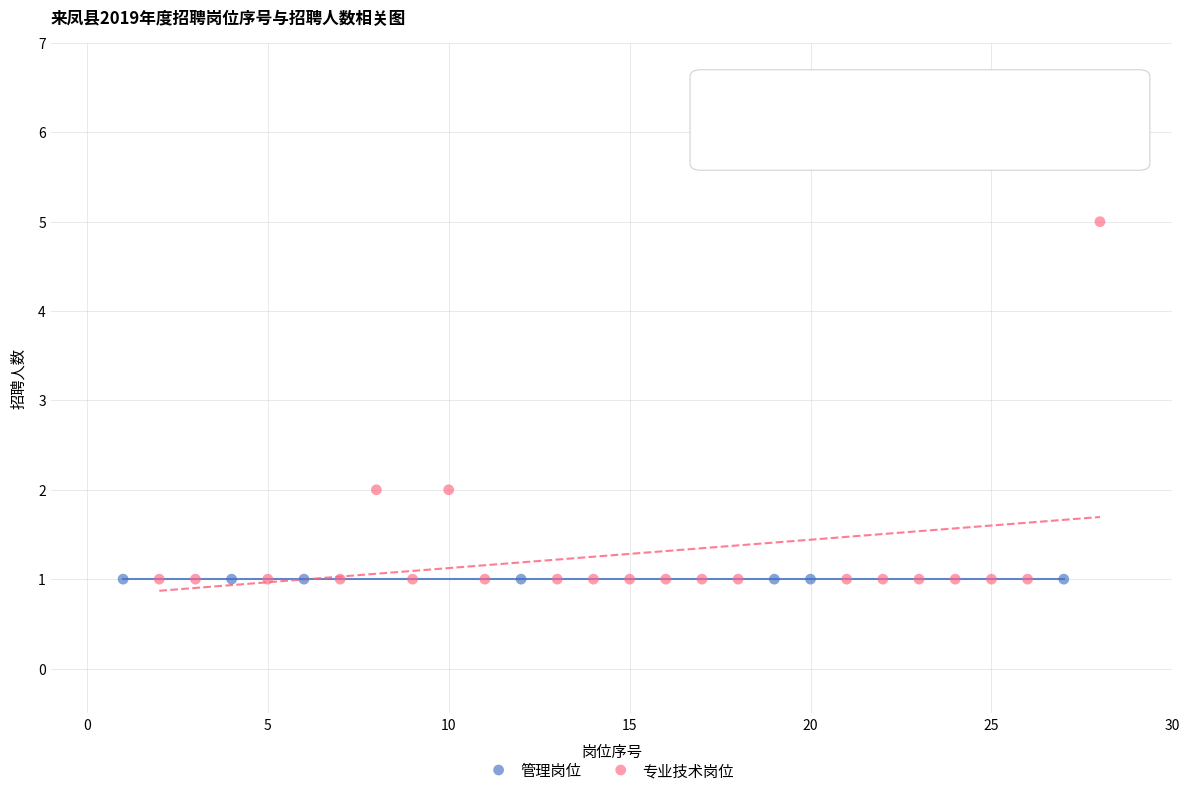

Which series contains the highest Y value?

专业技术岗位